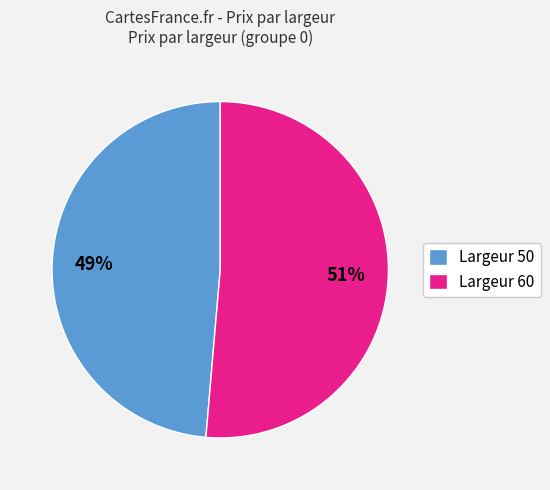

To the nearest percent, what is the combined percentage of Largeur 50 and Largeur 60?

100%